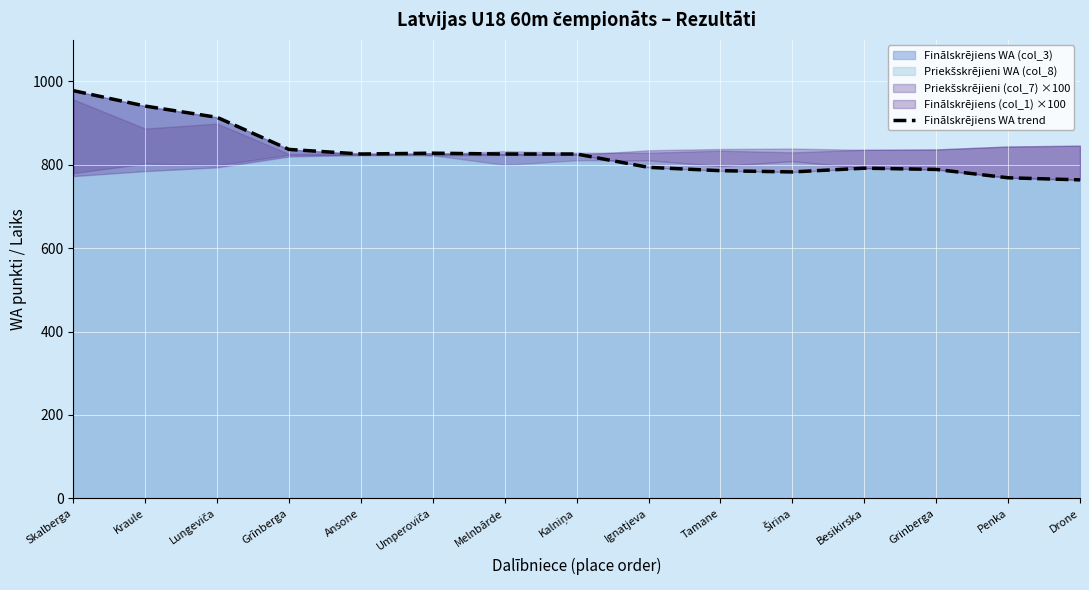

Where is the first local minimum?

Ansone